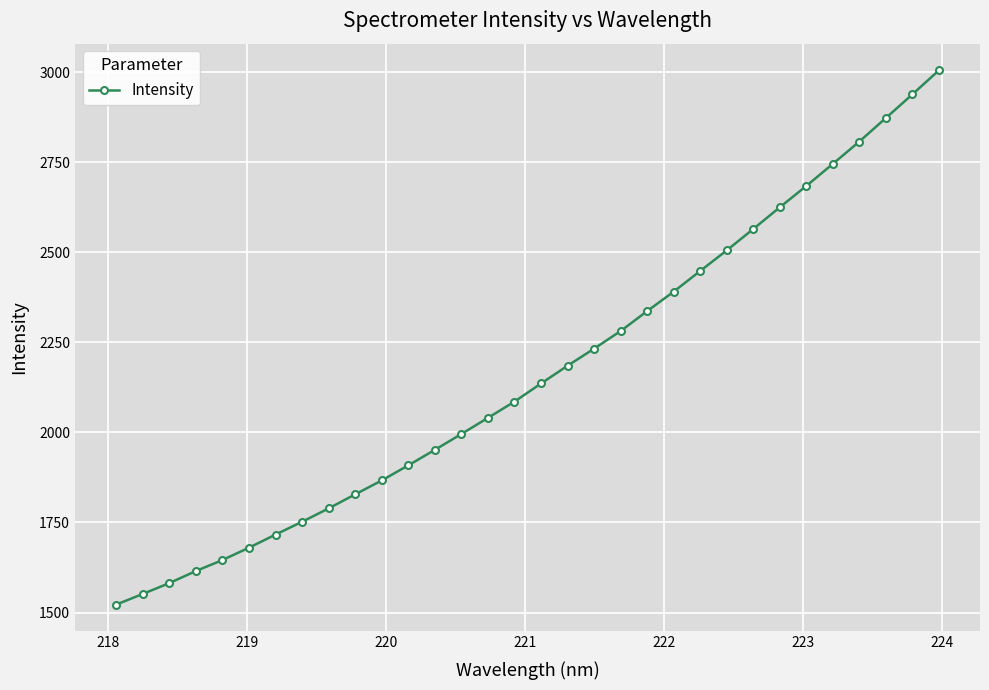

What is the value of the 2nd point from the left?

1551.5